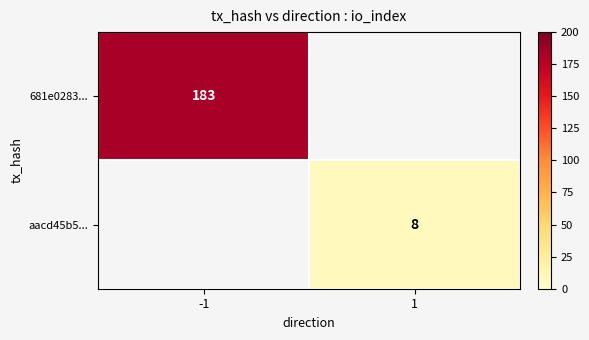

At how many categories does at least one series exceed 162?

1